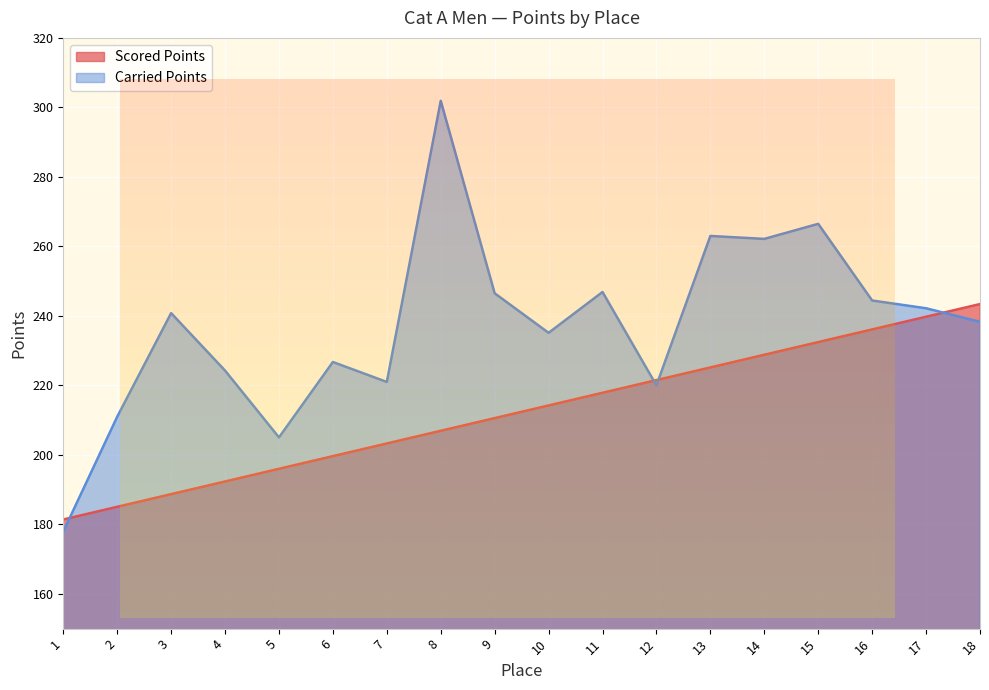

At how many categories does at least one series exceed 292?

1